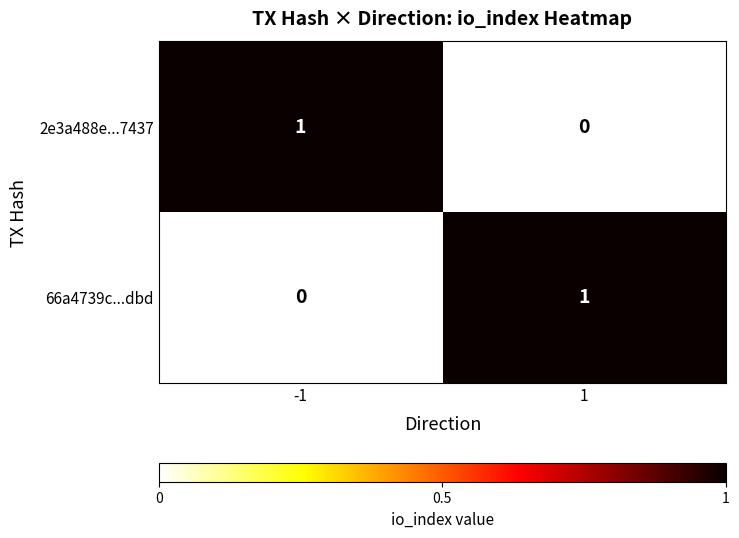

The value of 2e3a488e...7437 at 1 is 0. True or false?

True